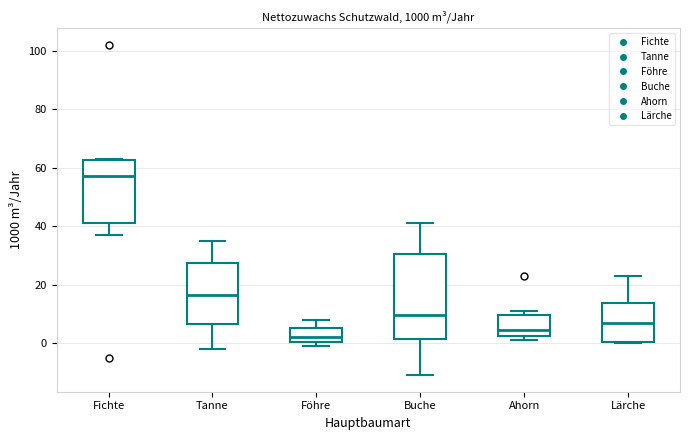

Reading left to right, read every box against the y-axis: the position of its median line, the range the box covers, and the ends of its whiskers. The values are not printed on the chart, so give them approximately, as read against the axis.

Fichte: median 58, box 42 to 62, whiskers 38 to 64
Tanne: median 16, box 6 to 28, whiskers -2 to 36
Föhre: median 2, box 0 to 6, whiskers 0 (just below the box's lower edge) to 8
Buche: median 10, box 2 to 30, whiskers -10 to 42
Ahorn: median 4, box 2 to 10, whiskers 2 (just below the box's lower edge) to 12
Lärche: median 8, box 0 to 14, whiskers 0 to 24